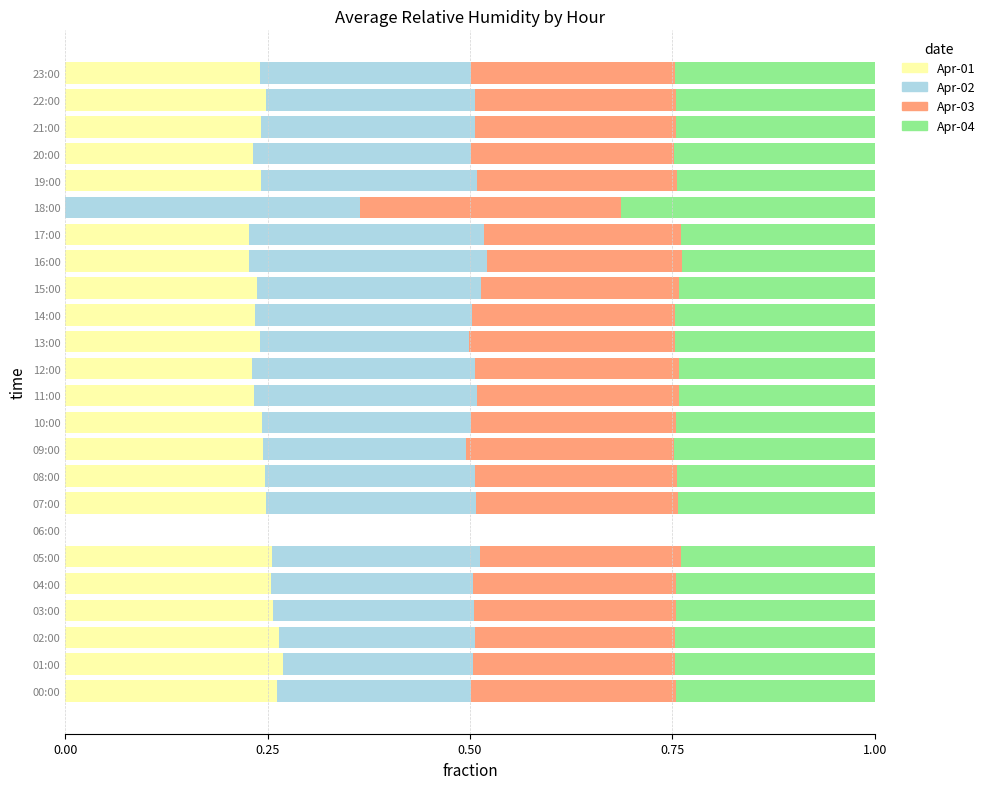

What is the total value across all series at 05:00?

1.0